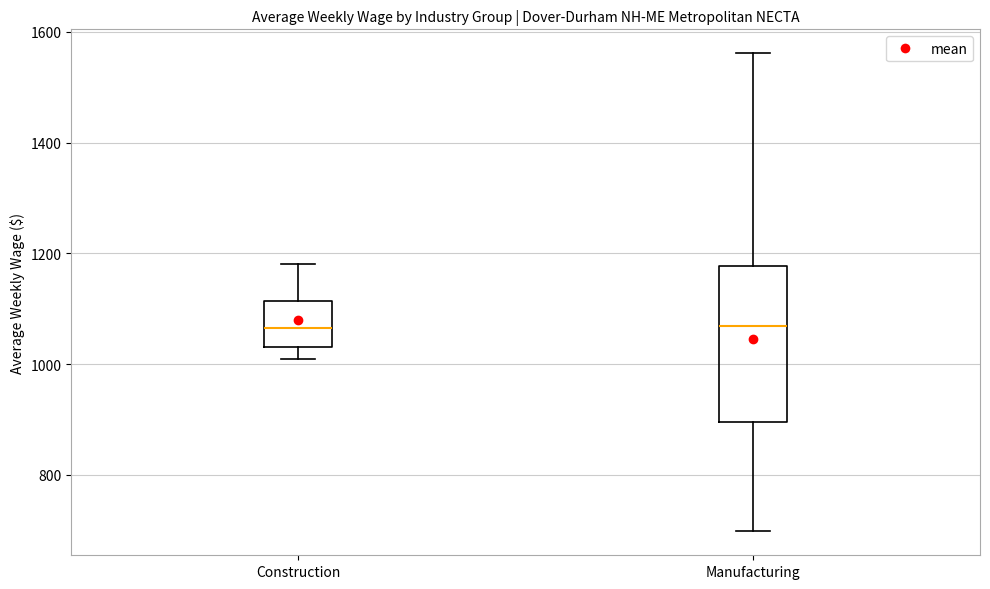

Reading left to right, transcribe this box plot: for each box, give where its median line is, the range the box spans, and where its two whiskers end, as read against the y-axis. The values are not printed on the chart, so give them approximately, as read against the axis.

Construction: median 1060, box 1040 to 1120, whiskers 1000 to 1180
Manufacturing: median 1060, box 900 to 1180, whiskers 700 to 1560